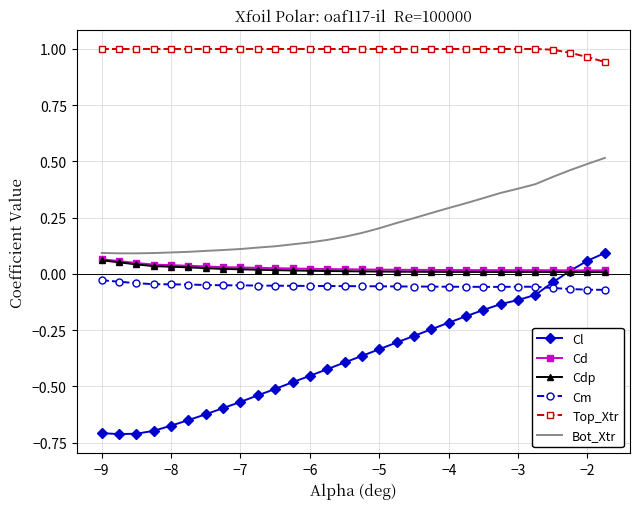

Which series has the largest range (max minus min)?

Cl